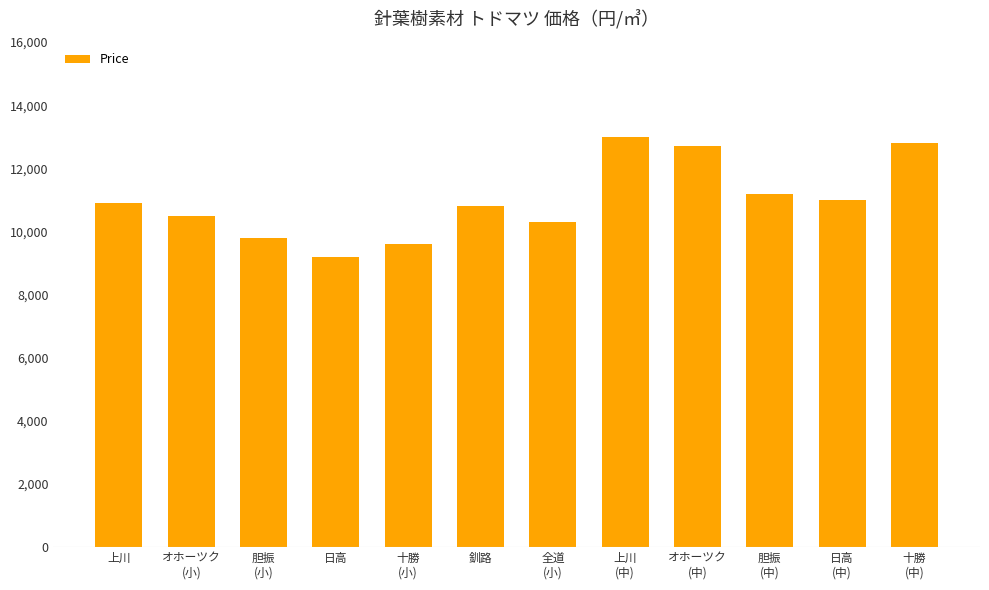

The value at オホーツク
(中) is 19591. True or false?

False